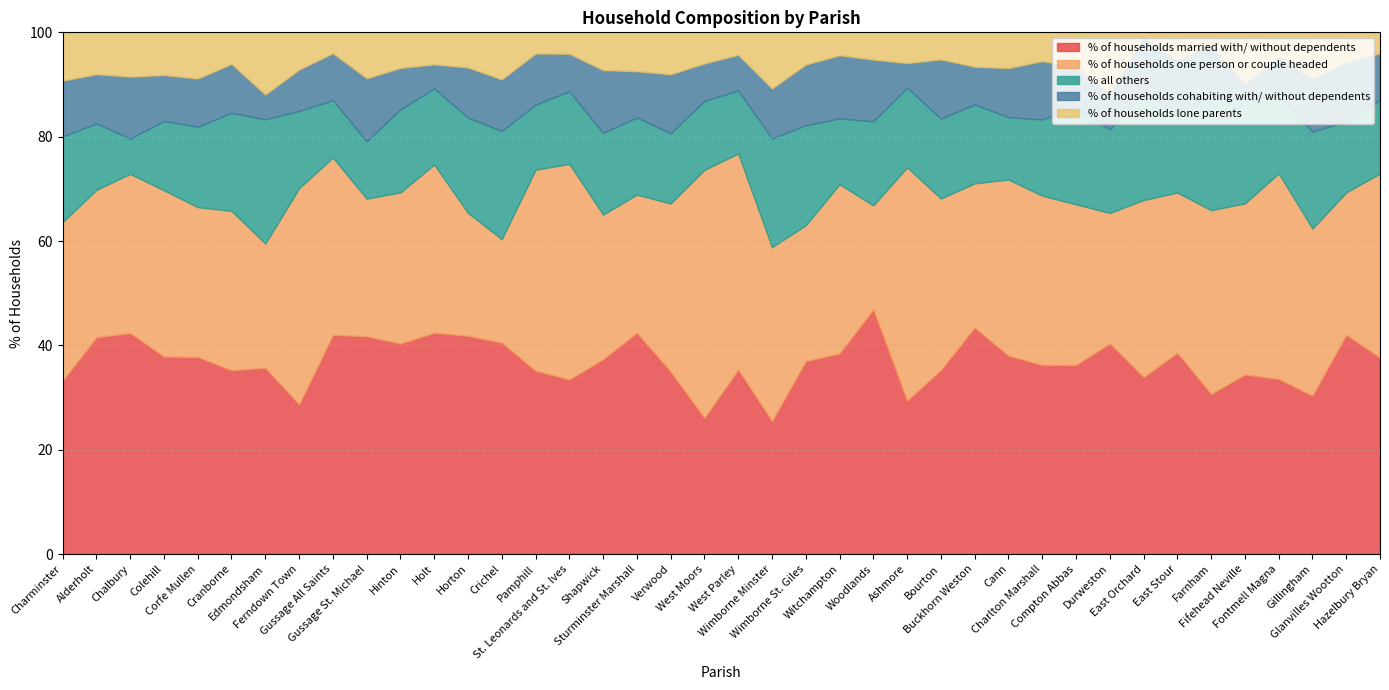

Where does the % of households married with/ without dependents series first go above 37?

Alderholt